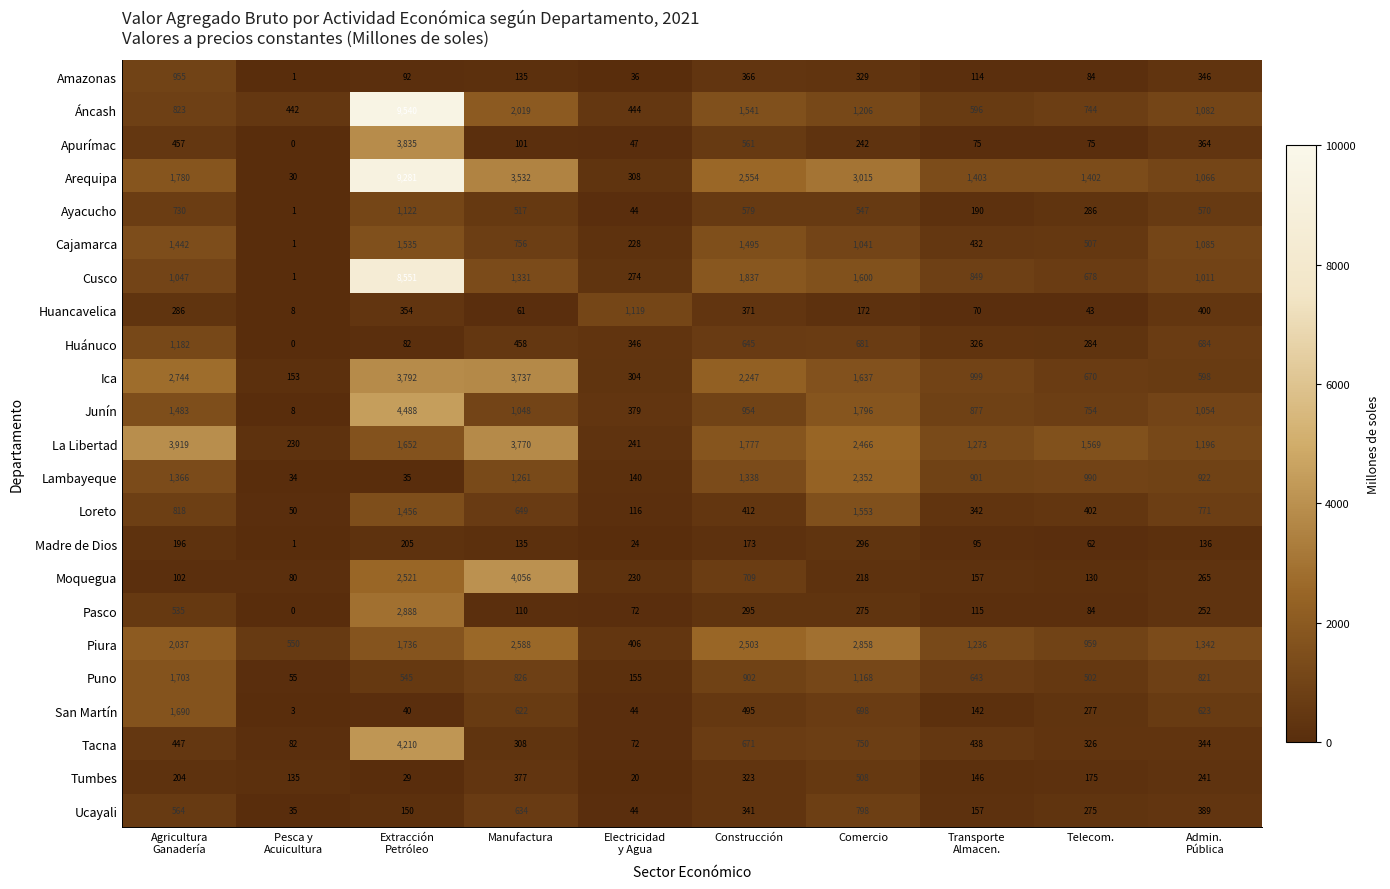

Which series has the largest total across all categories?

Arequipa